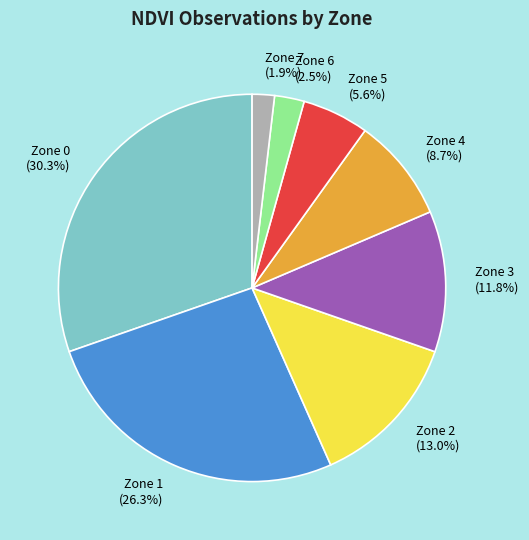

Which slice is the smallest?

Zone 7